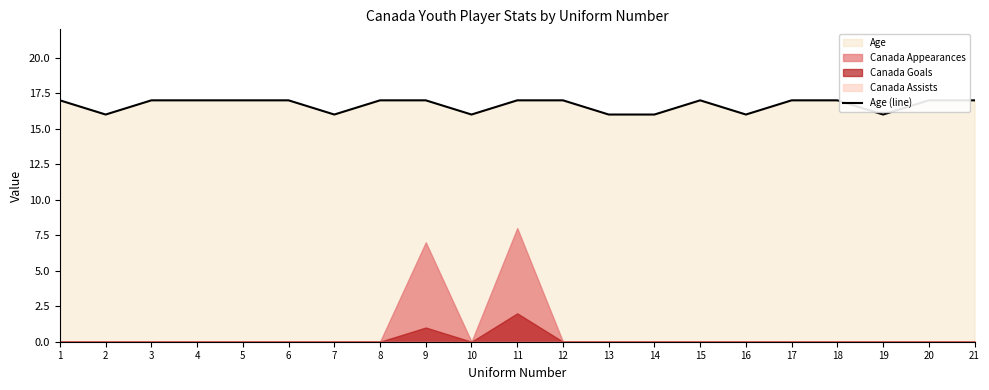

What is the value of the 7th point from the left?

16